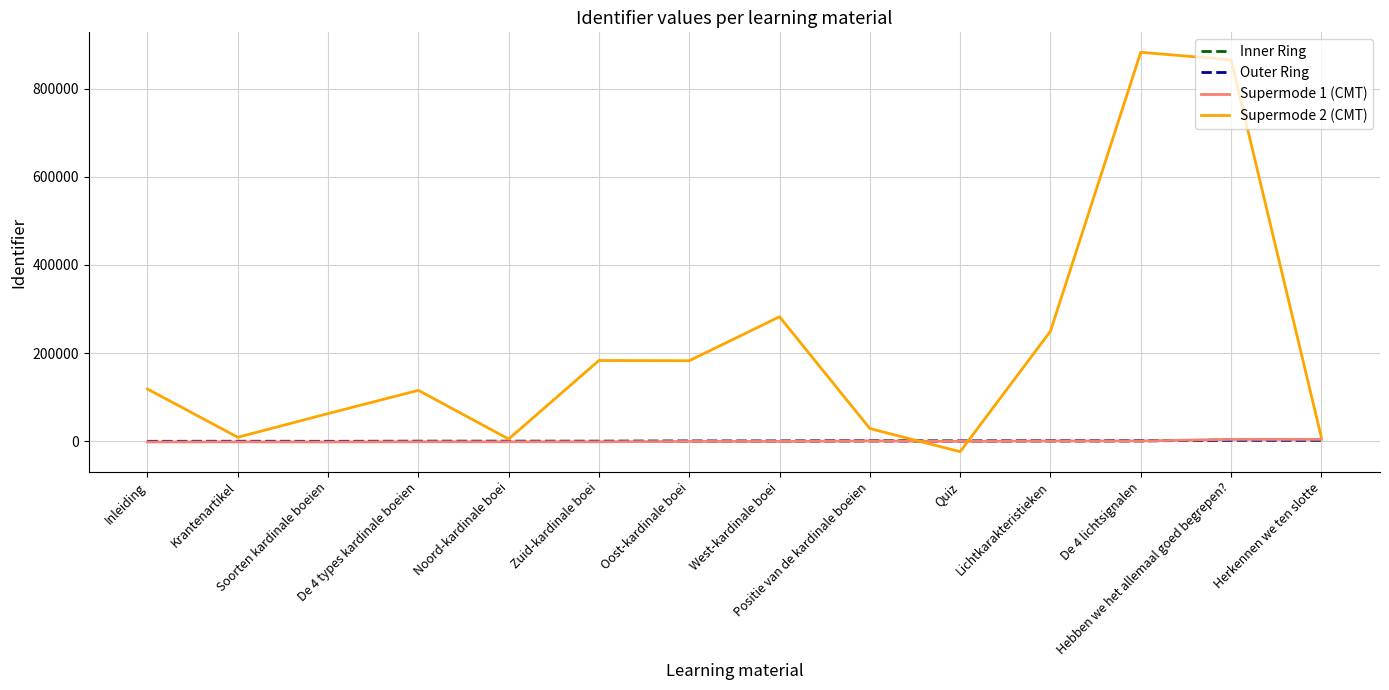

Does the chart display data point markers on the line(s)?

No